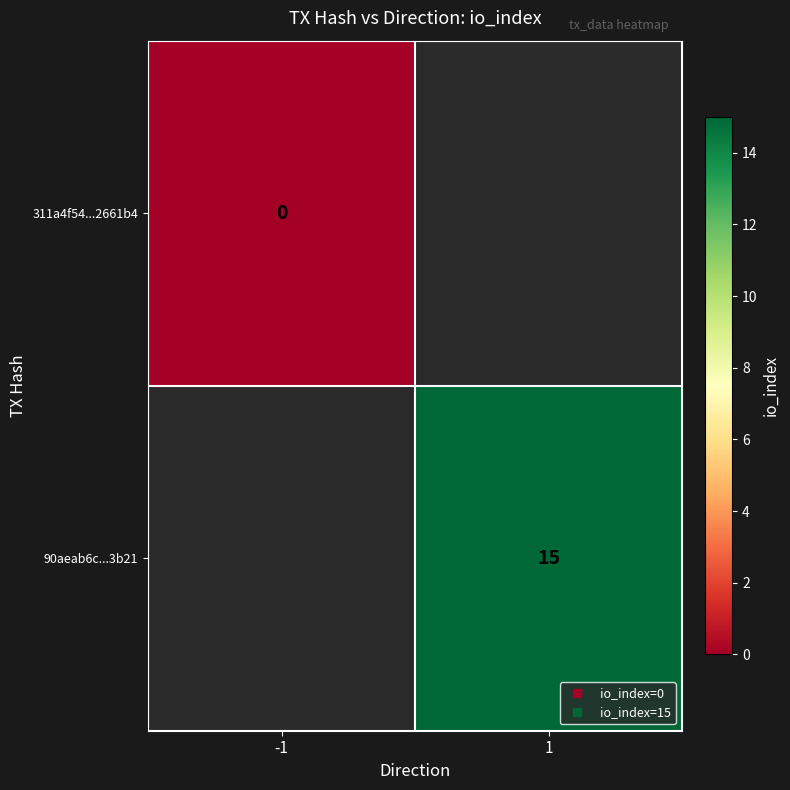

Is it true that 90aeab6c...3b21 equals 15.0 at 1?

True